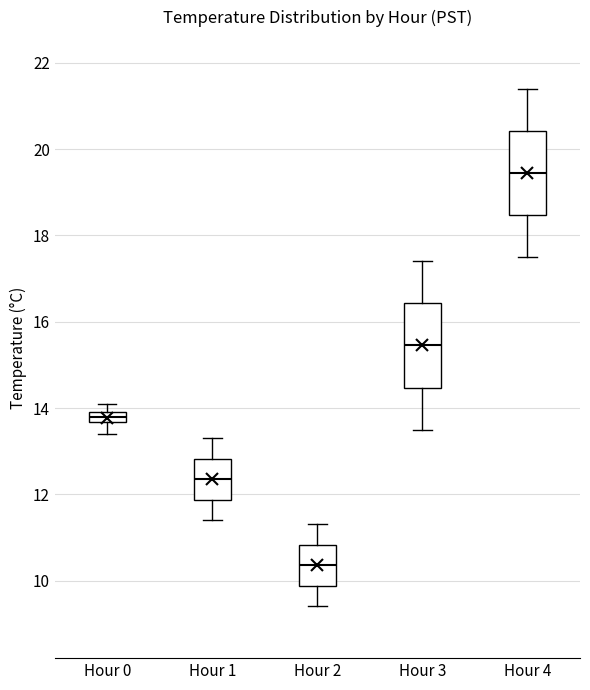

Which box has the highest median line?

Hour 4